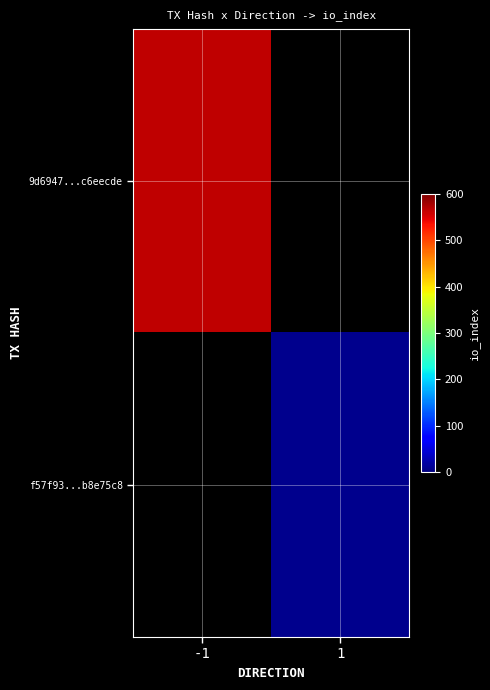

At how many categories does at least one series exceed 365?

1